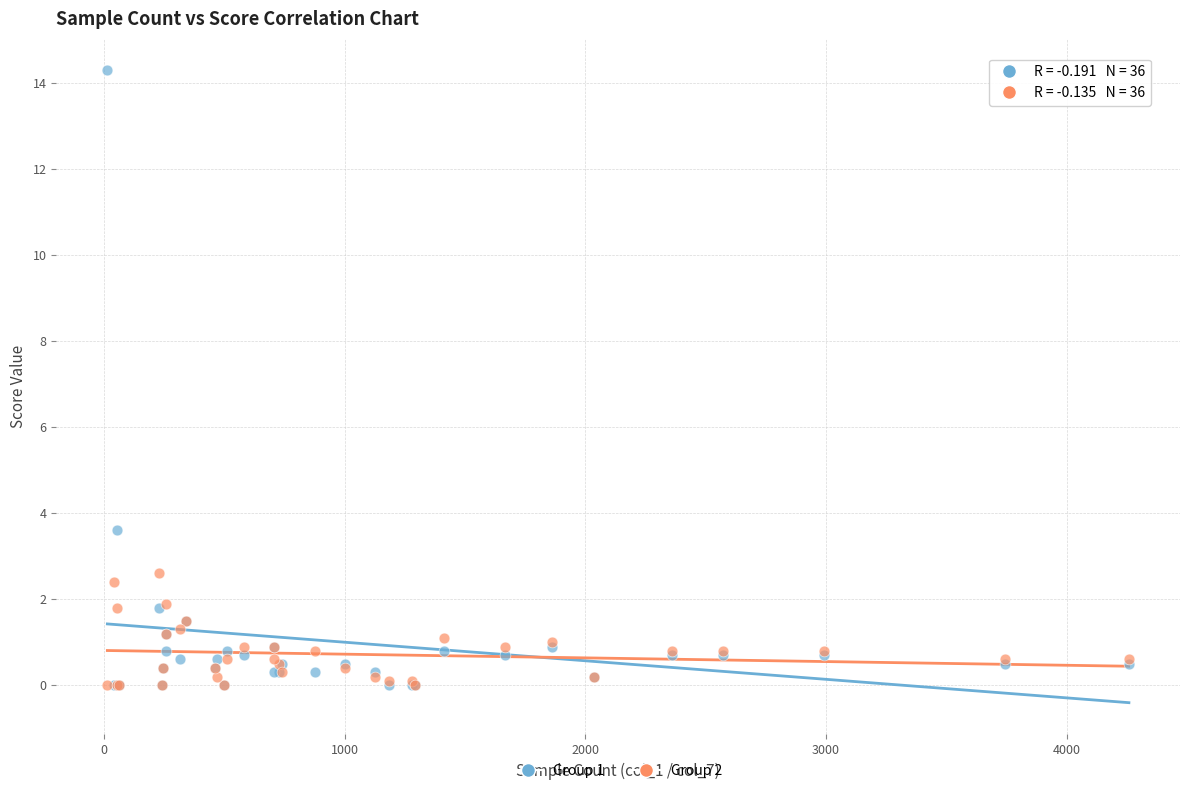

Which series has the largest Y range (max minus min)?

Group 1